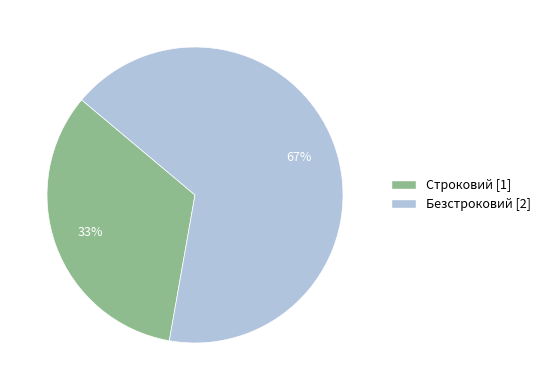

Which slice is the smallest?

Строковий